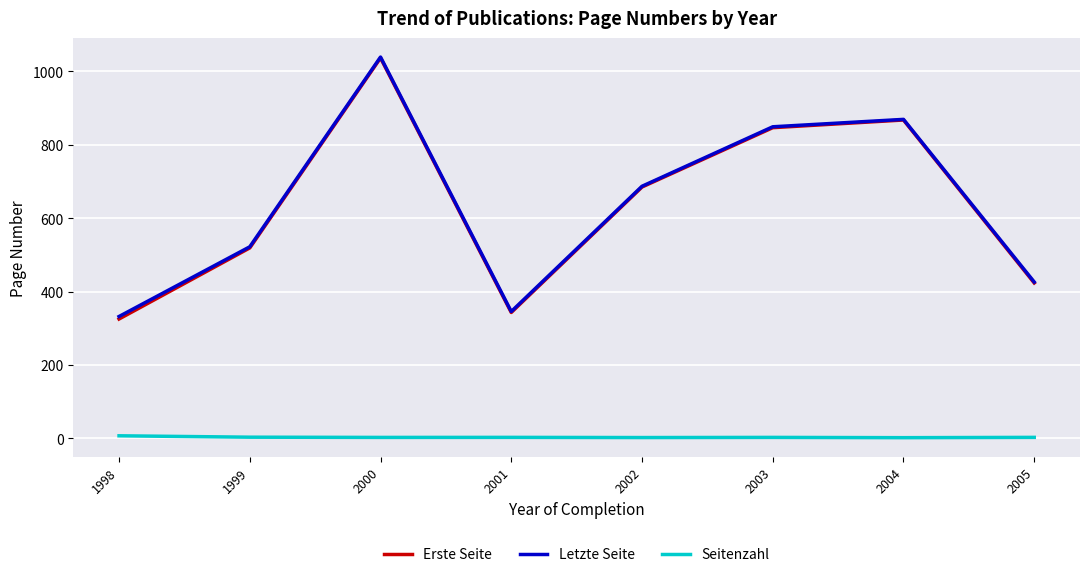

What is the sum of all Letzte Seite values?

5070.2